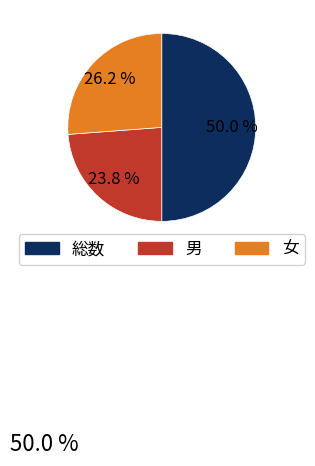

Which category has the smallest portion of the pie?

男